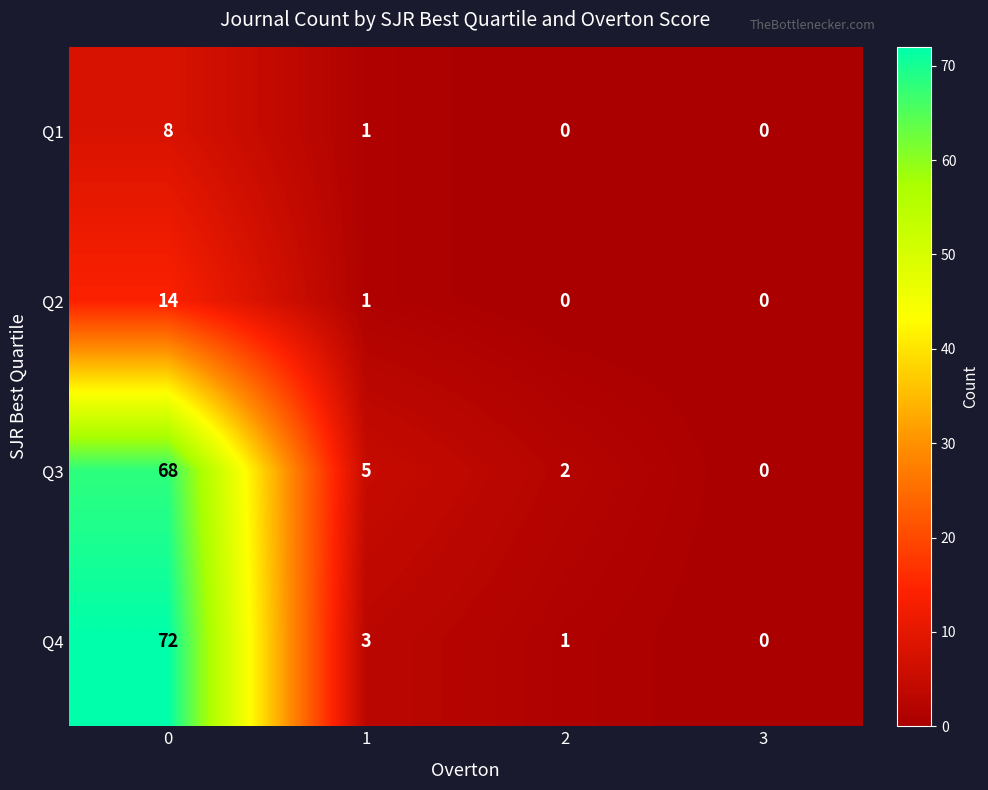

List the series in order of their peak value, highest first.

Q4, Q3, Q2, Q1